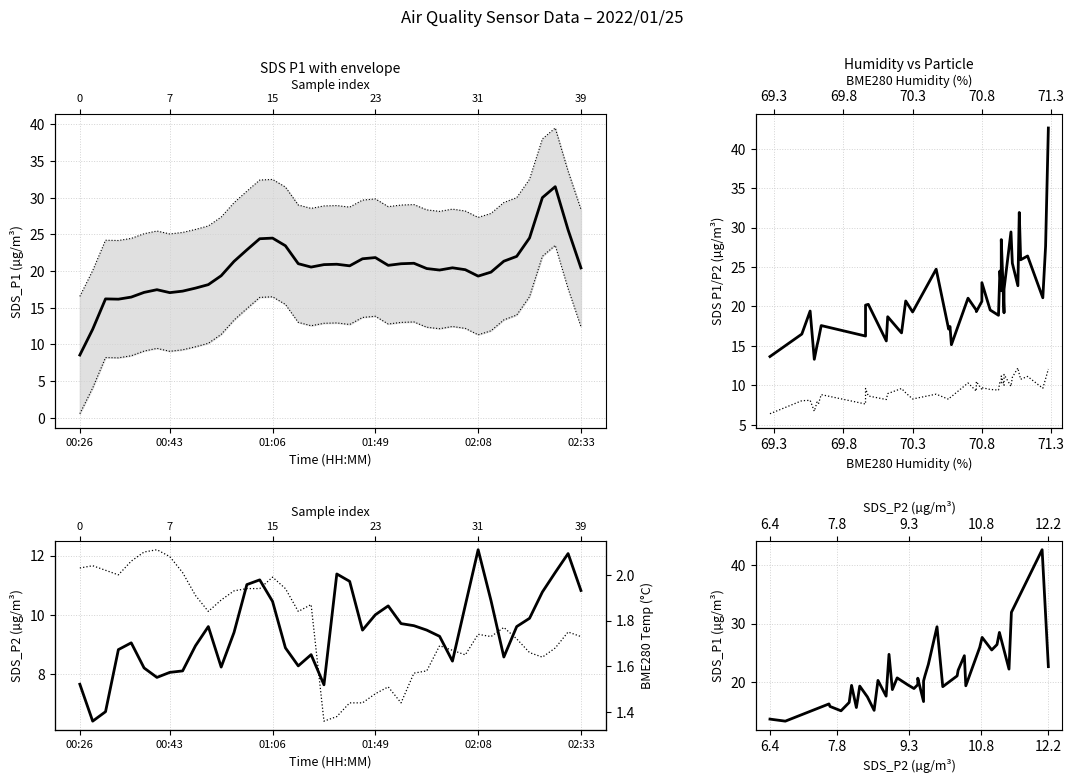

What is the difference between the second highest and second lowest values in the SDS_P1 series?

18.3